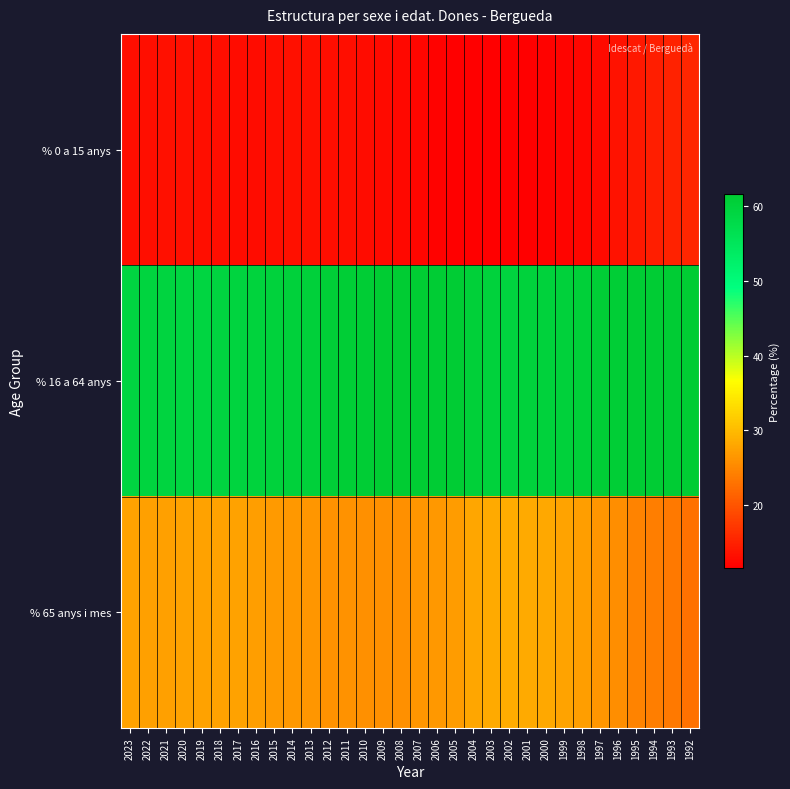

Reading left to right, list all the values displayed in this chart.

% 0 a 15 anys: 2023=13.2	2022=13.2	2021=13.3	2020=13.3	2019=13.2	2018=13.2	2017=13.0	2016=12.9	2015=13.2	2014=13.3	2013=13.3	2012=13.2	2011=13.1	2010=12.9	2009=12.8	2008=12.6	2007=12.3	2006=12.0	2005=11.8	2004=11.7	2003=11.7	2002=11.8	2001=11.8	2000=11.9	1999=12.1	1998=12.4	1997=12.7	1996=13.5	1995=14.1	1994=14.6	1993=15.1	1992=15.5
% 16 a 64 anys: 2023=59.2	2022=59.5	2021=59.4	2020=59.1	2019=59.2	2018=59.3	2017=59.5	2016=59.8	2015=60.0	2014=60.1	2013=60.4	2012=60.8	2011=61.0	2010=61.2	2009=61.4	2008=61.6	2007=61.4	2006=61.3	2005=61.2	2004=60.5	2003=60.0	2002=59.6	2001=59.9	2000=59.9	1999=60.1	1998=60.5	1997=60.9	1996=61.0	1995=61.2	1994=61.3	1993=61.3	1992=61.5
% 65 anys i mes: 2023=27.6	2022=27.4	2021=27.3	2020=27.6	2019=27.6	2018=27.6	2017=27.5	2016=27.2	2015=26.9	2014=26.6	2013=26.3	2012=26.1	2011=25.9	2010=25.9	2009=25.8	2008=25.8	2007=26.3	2006=26.7	2005=27.0	2004=27.9	2003=28.2	2002=28.6	2001=28.4	2000=28.2	1999=27.8	1998=27.1	1997=26.4	1996=25.6	1995=24.7	1994=24.1	1993=23.6	1992=23.0